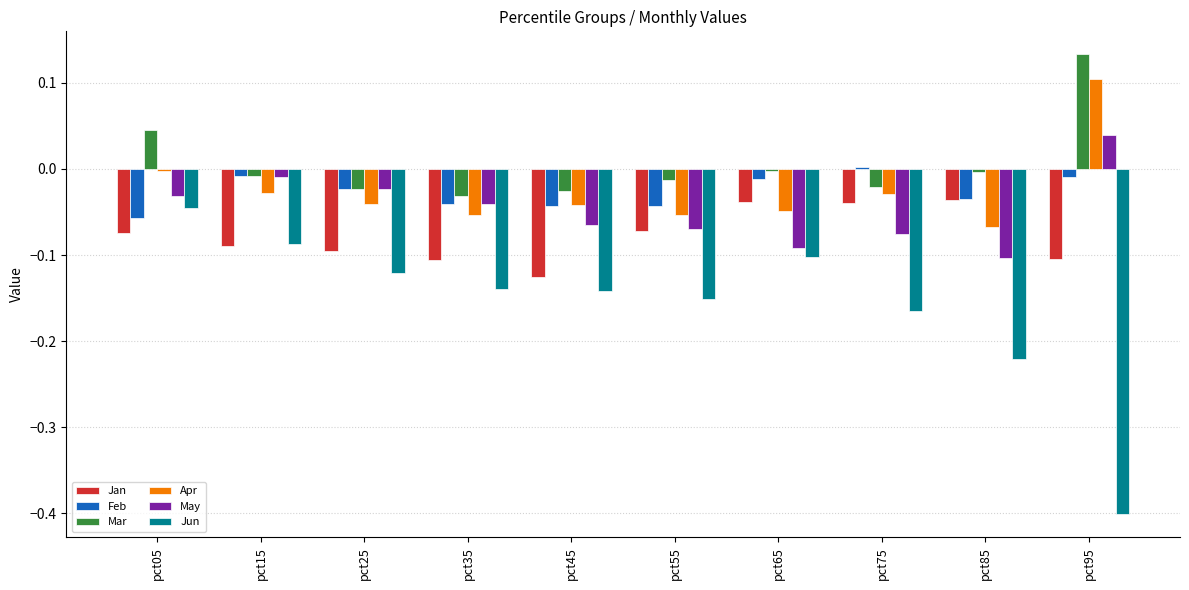

What is the total value across all series at pct45?

-0.4